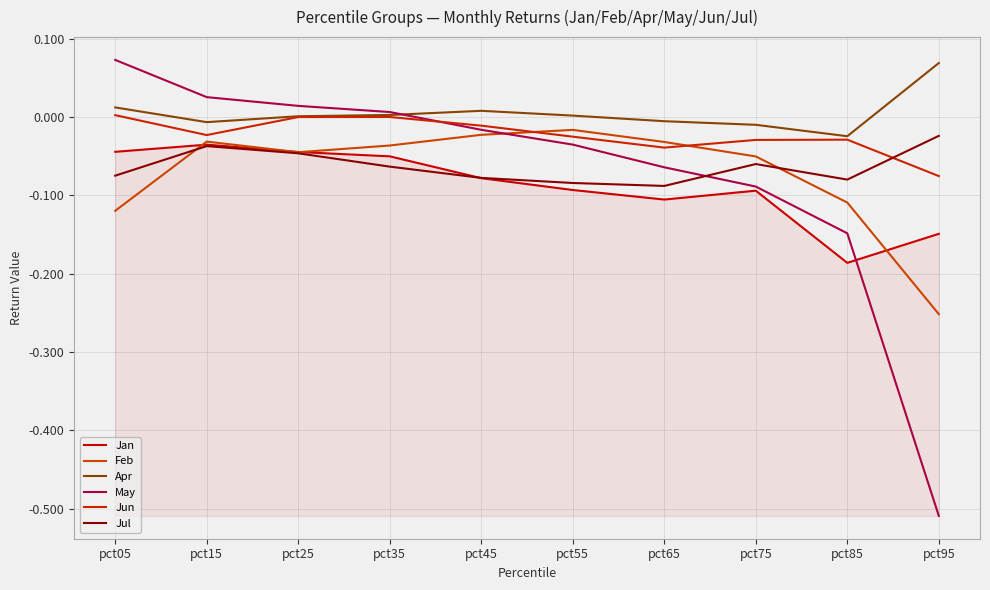

How many lines are shown in the chart?

6